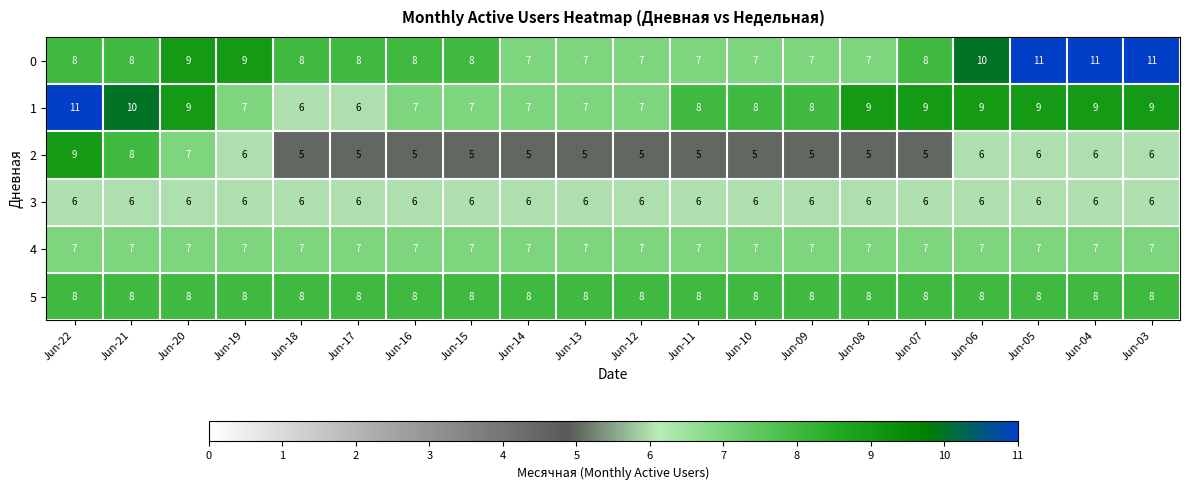

What is the maximum value for 0?

11